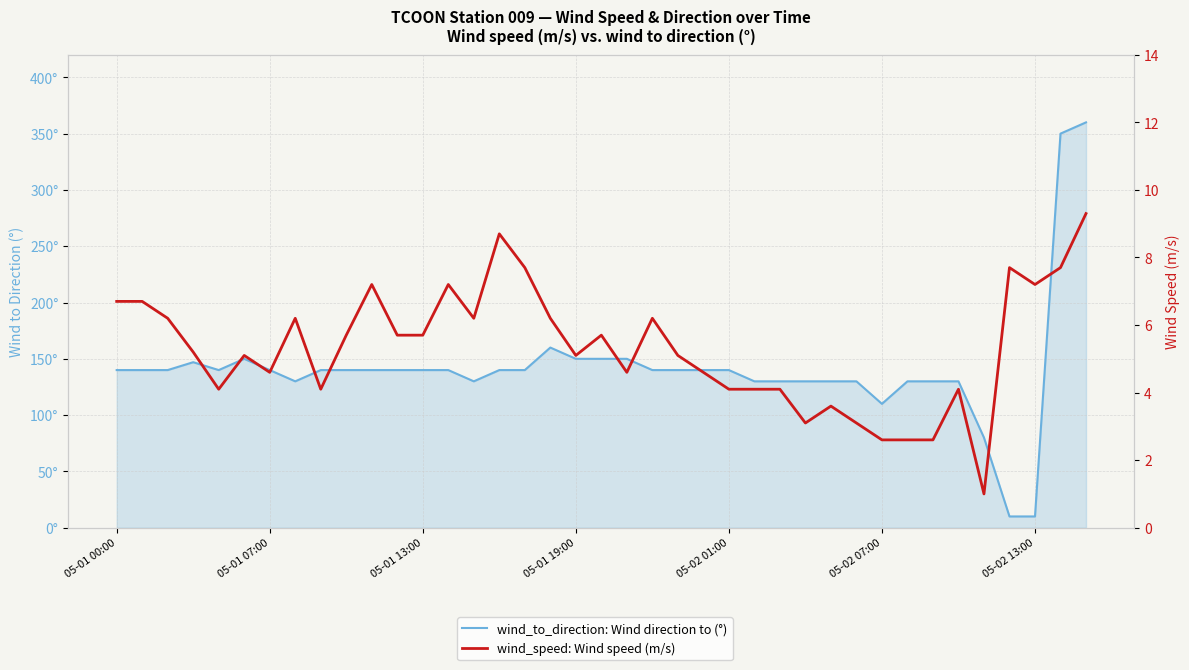

What is the difference between the highest and lowest values at 05-01 13:00?

134.3